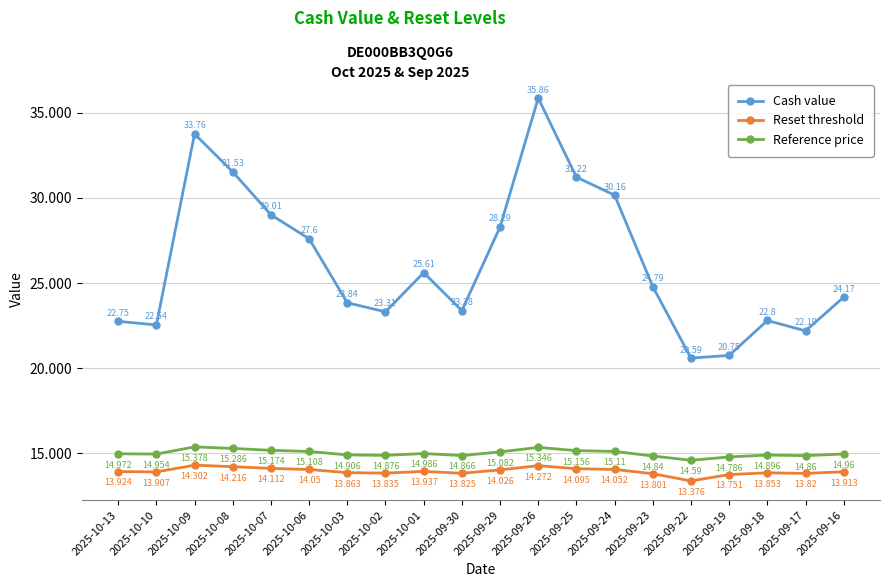

At which category is the sum across all series the highest?

2025-09-26